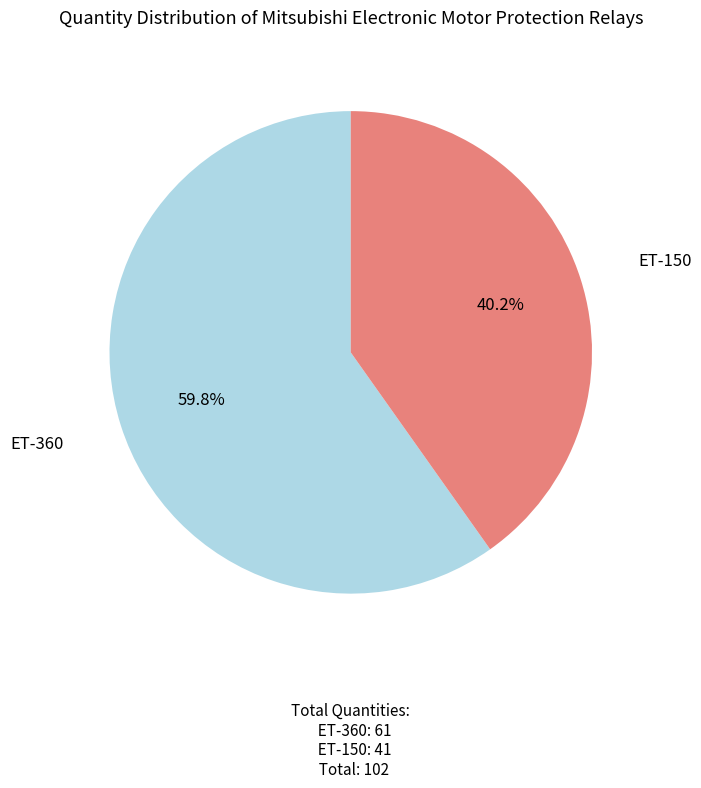

What percentage is the ET-150 slice, to the nearest percent?

40%